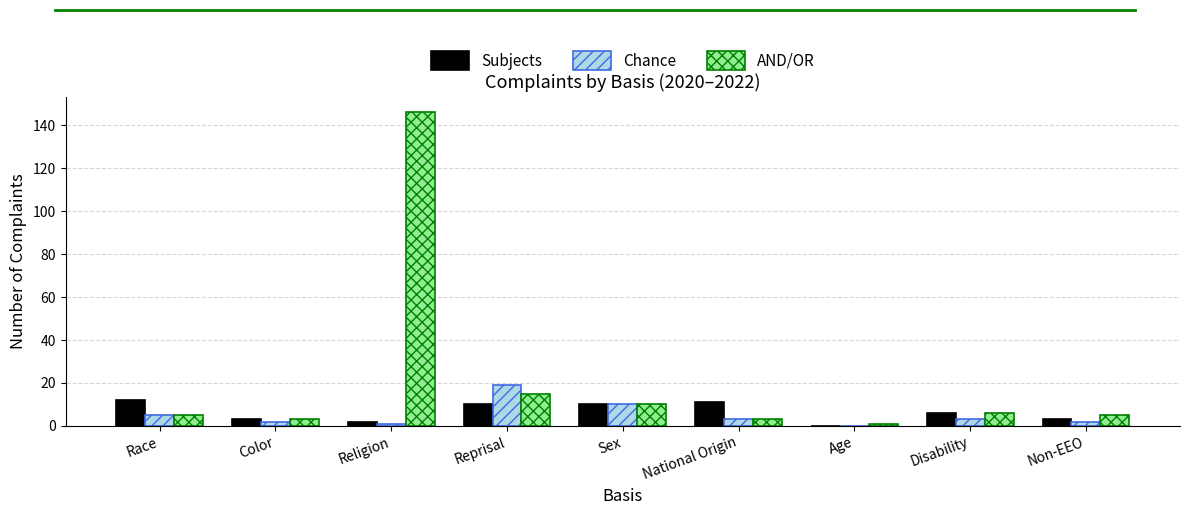

How many categories are shown in the chart?

9